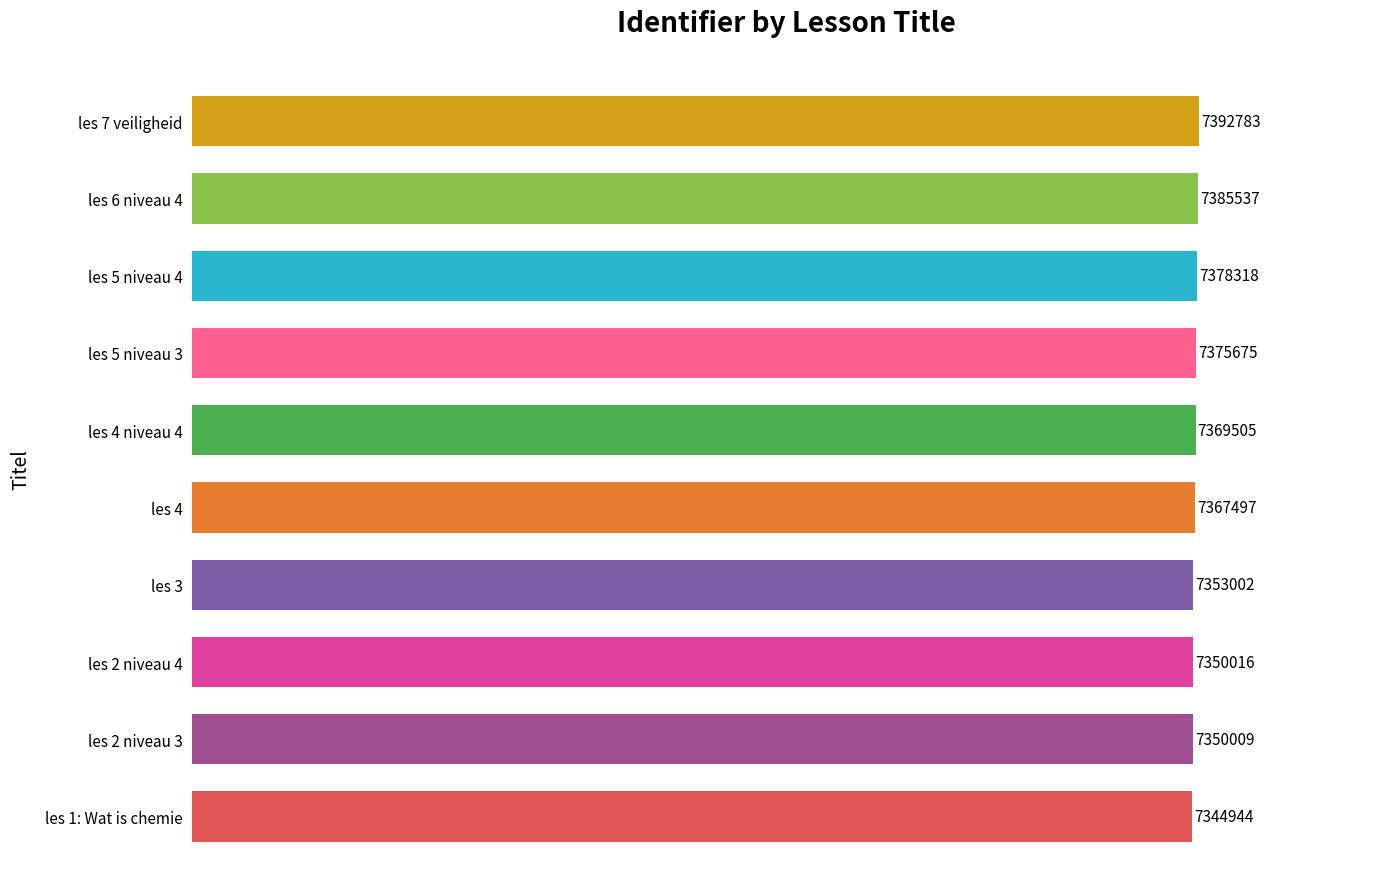

Are the bars horizontal?

Yes